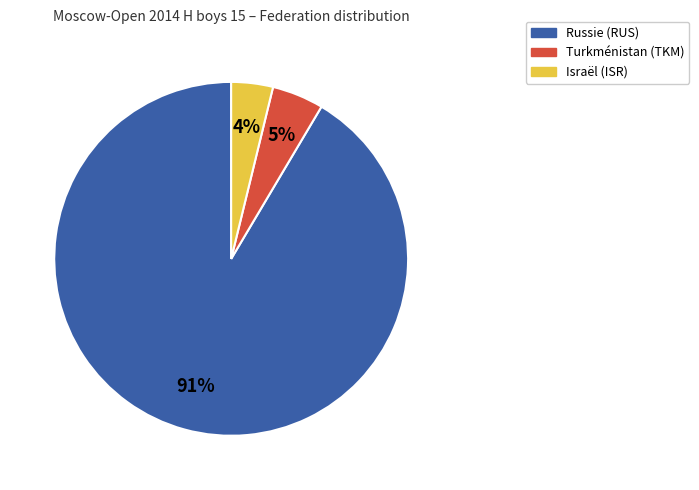

To the nearest percent, what is the average slice percentage?

33%